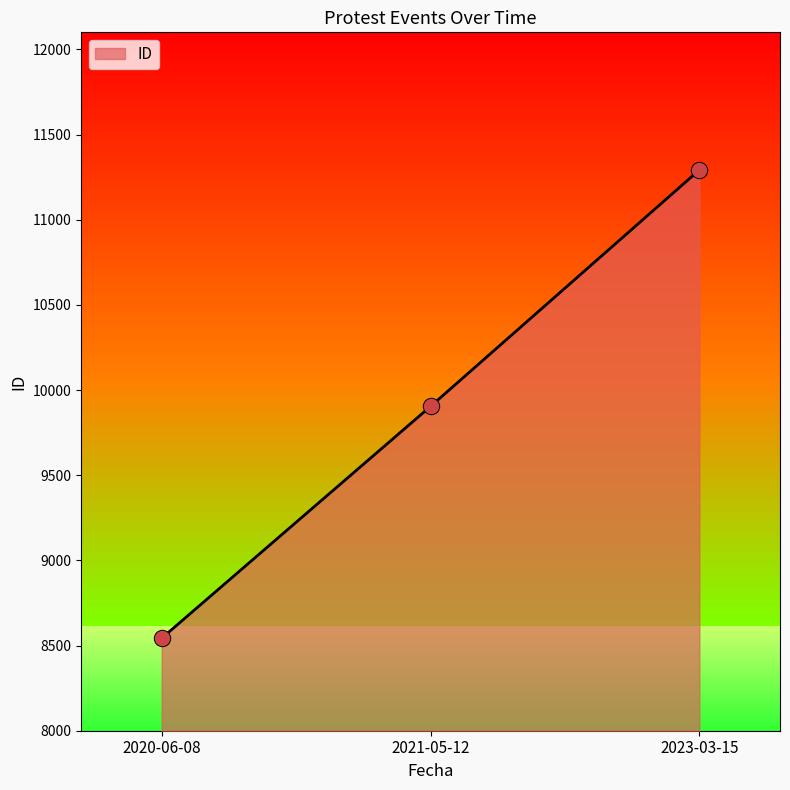

What is the change in value from 2021-05-12 to 2023-03-15?

+1388